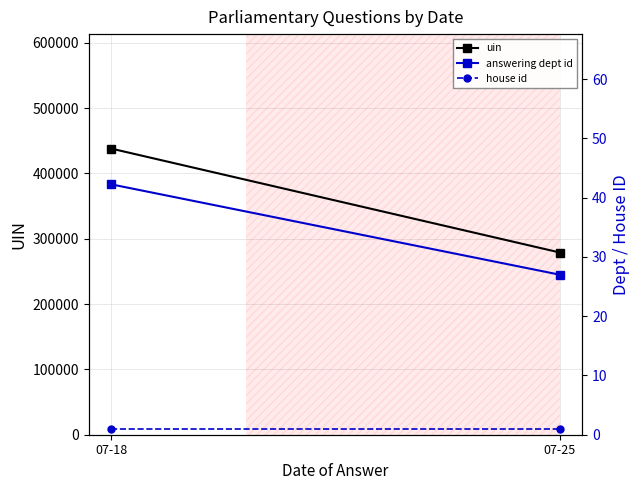

Which category has the highest value in the house id series?

07-18